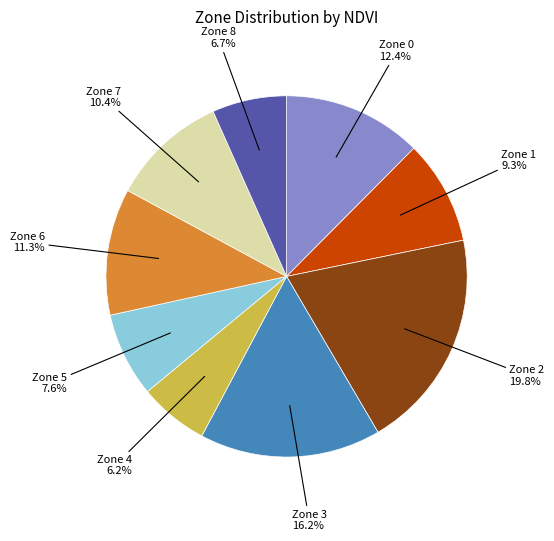

To the nearest percent, what is the combined percentage of Zone 5 and Zone 6?

19%